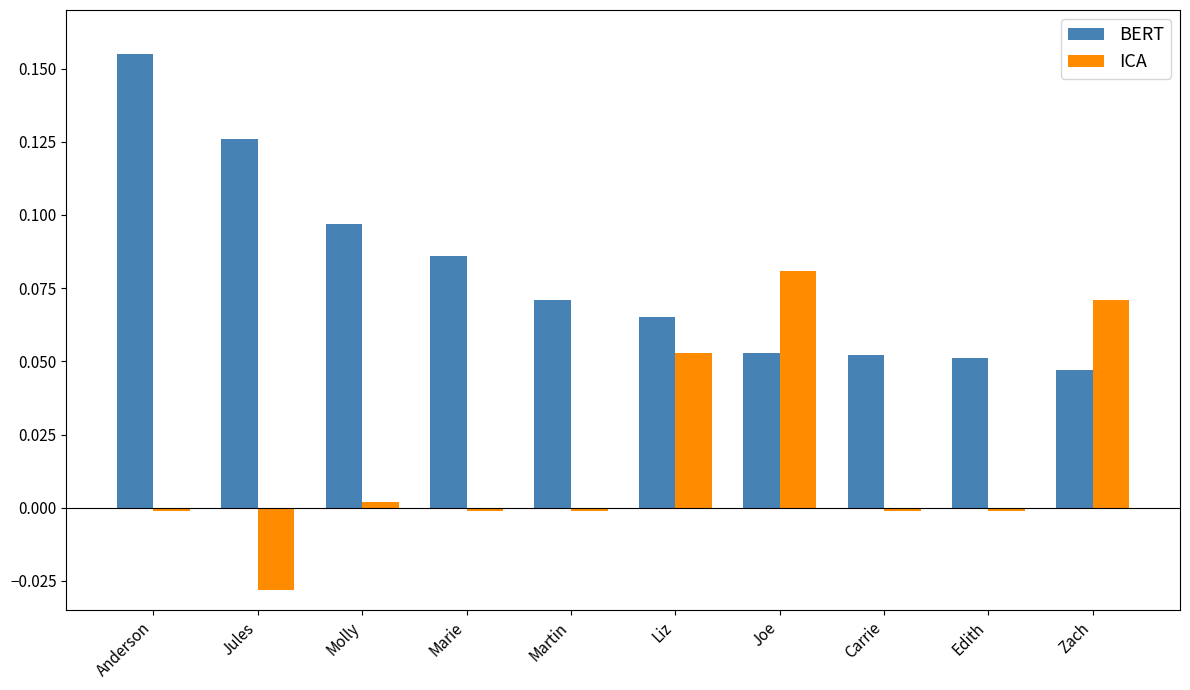

How many bars are there in total?

20